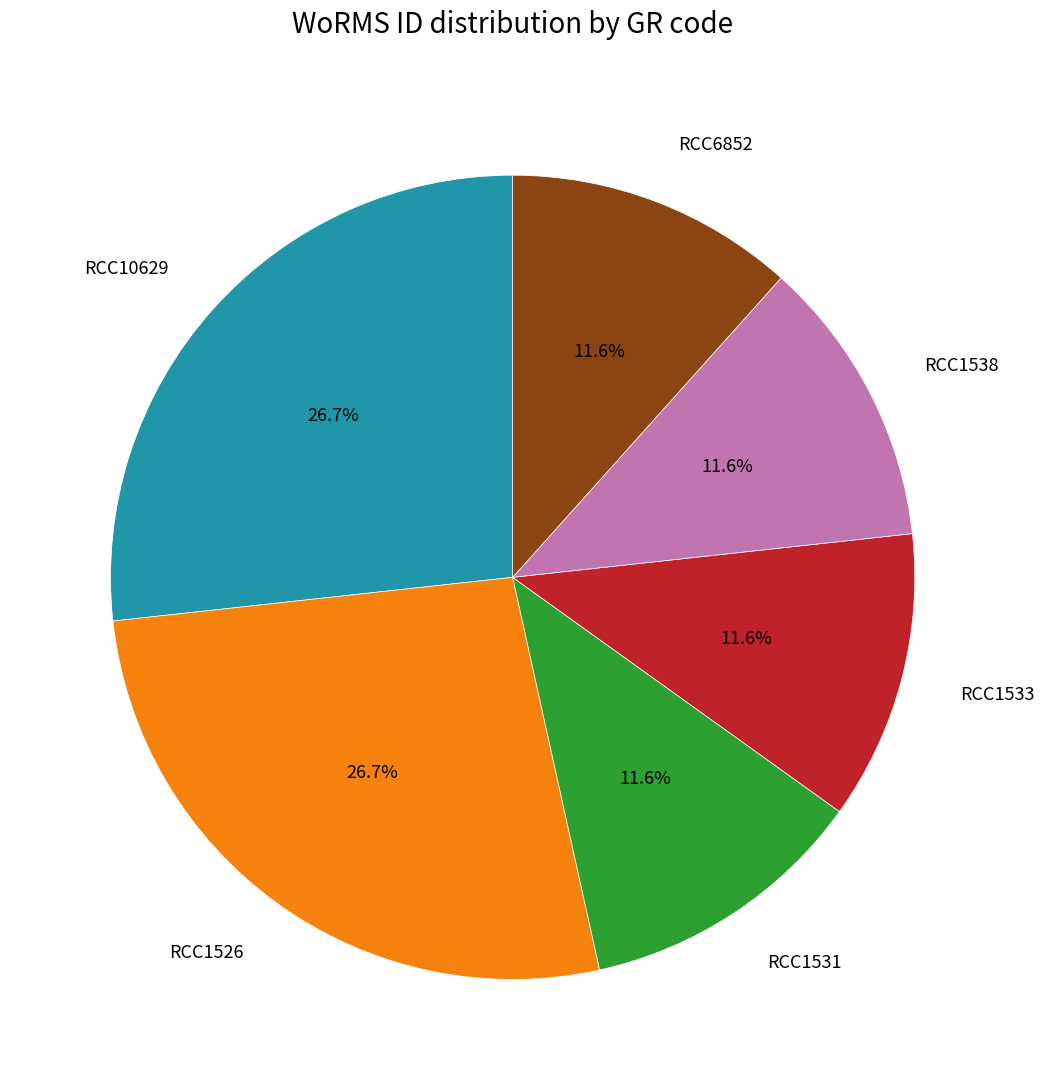

Is there a majority slice in this chart?

No